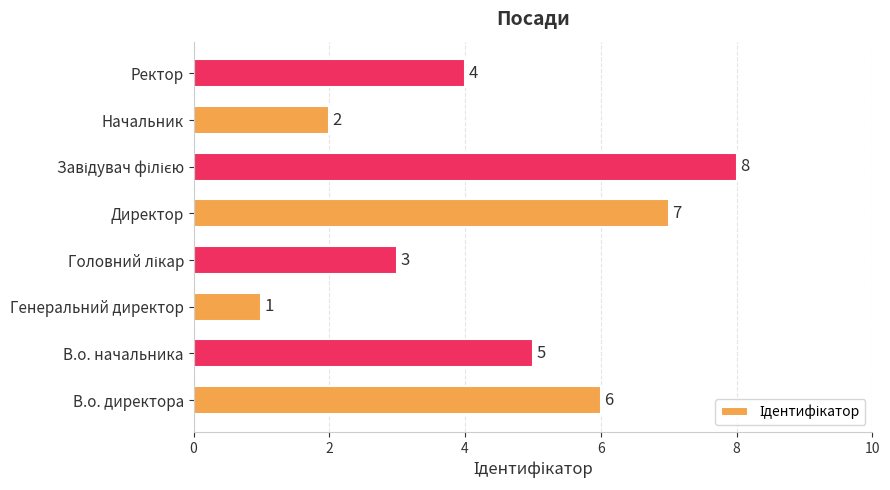

Reading bottom to top, list all the values displayed in this chart.

6	5	1	3	7	8	2	4